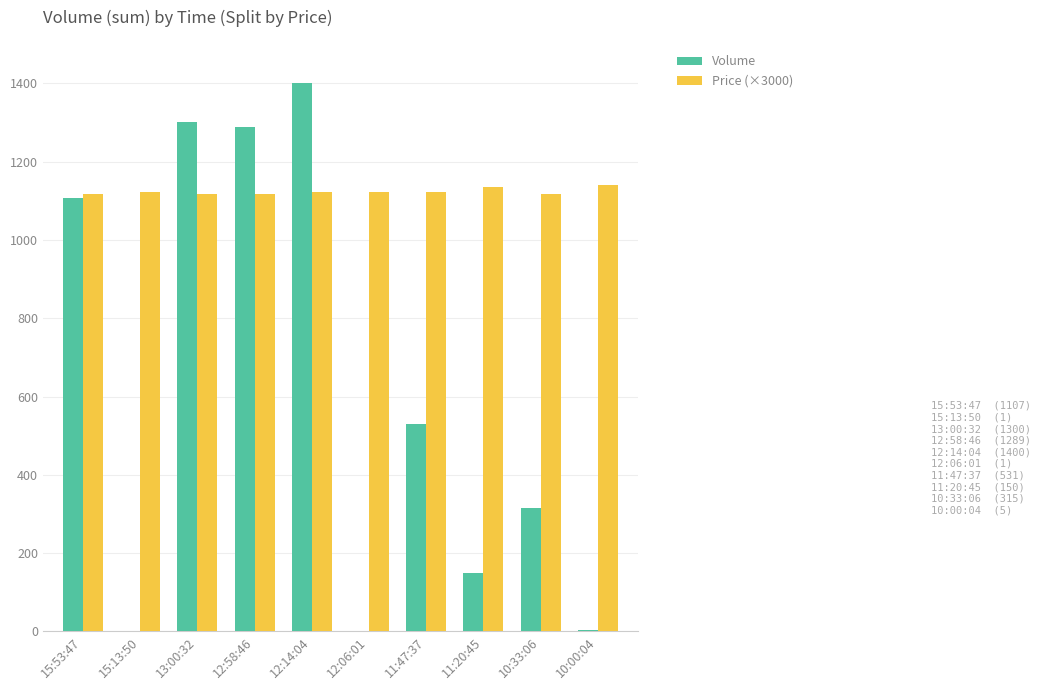

What are all the series names shown in the legend?

Volume, Price (×3000)